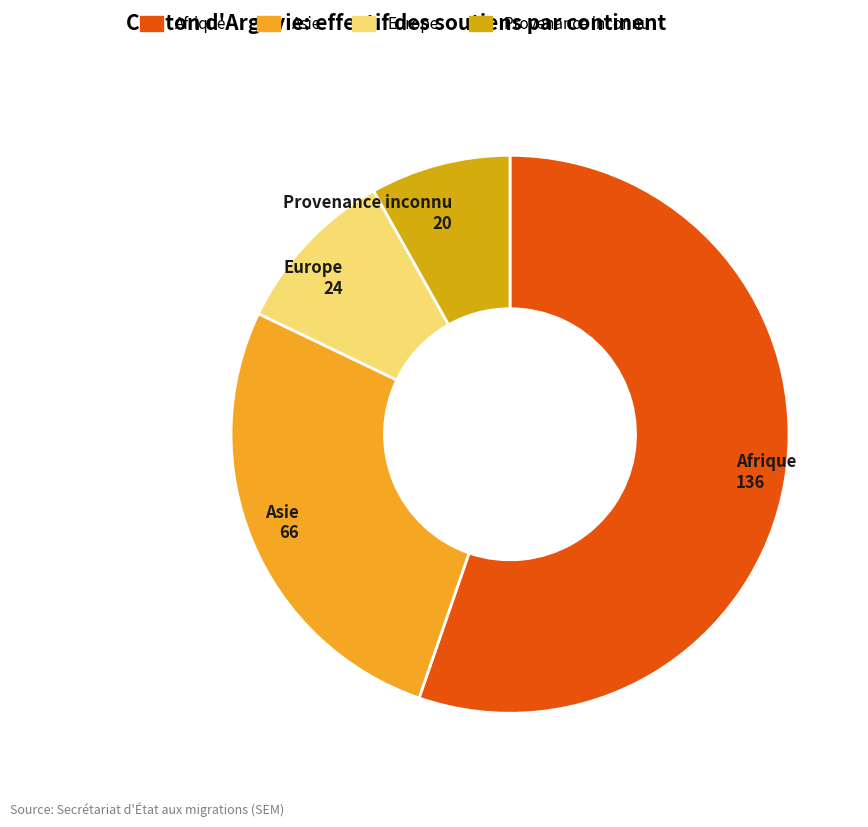

Is the sum of Asie and Afrique greater than half?

Yes